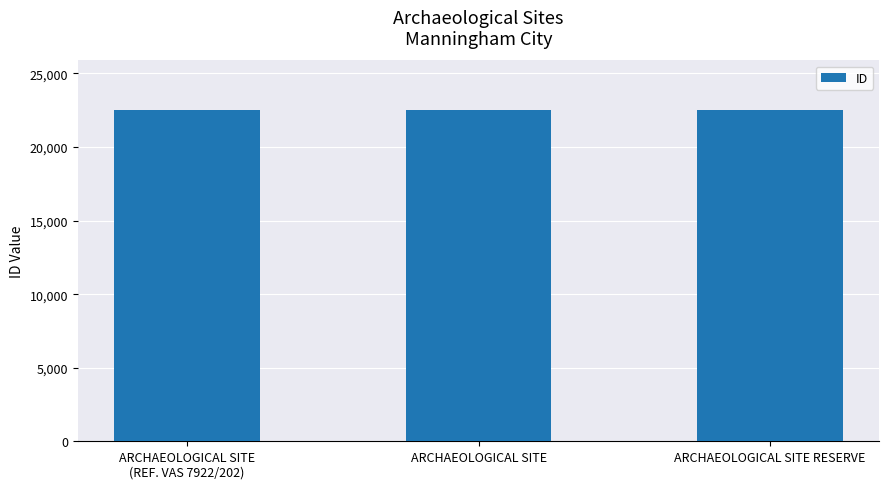

True or false: the data shows 36240 at ARCHAEOLOGICAL SITE RESERVE.

False